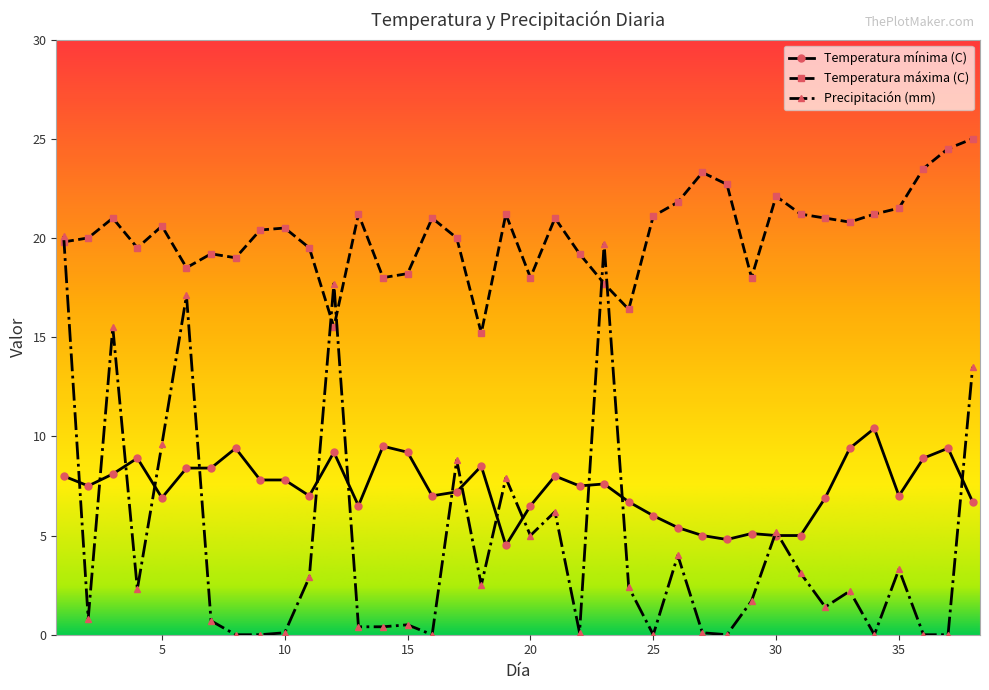

Which series has the largest total across all categories?

Temperatura máxima (C)